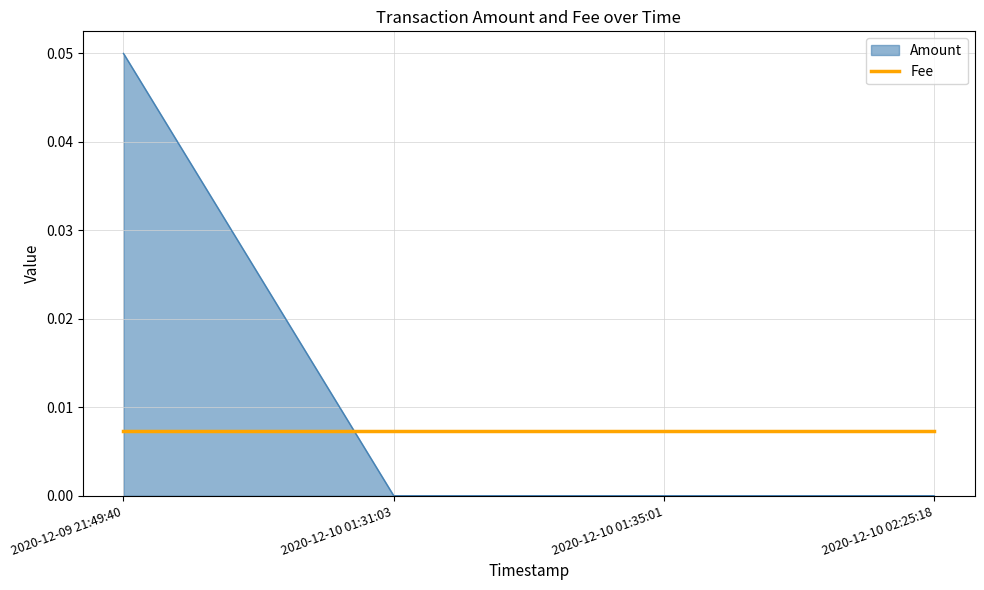

What position from the right is 2020-12-10 01:35:01?

2